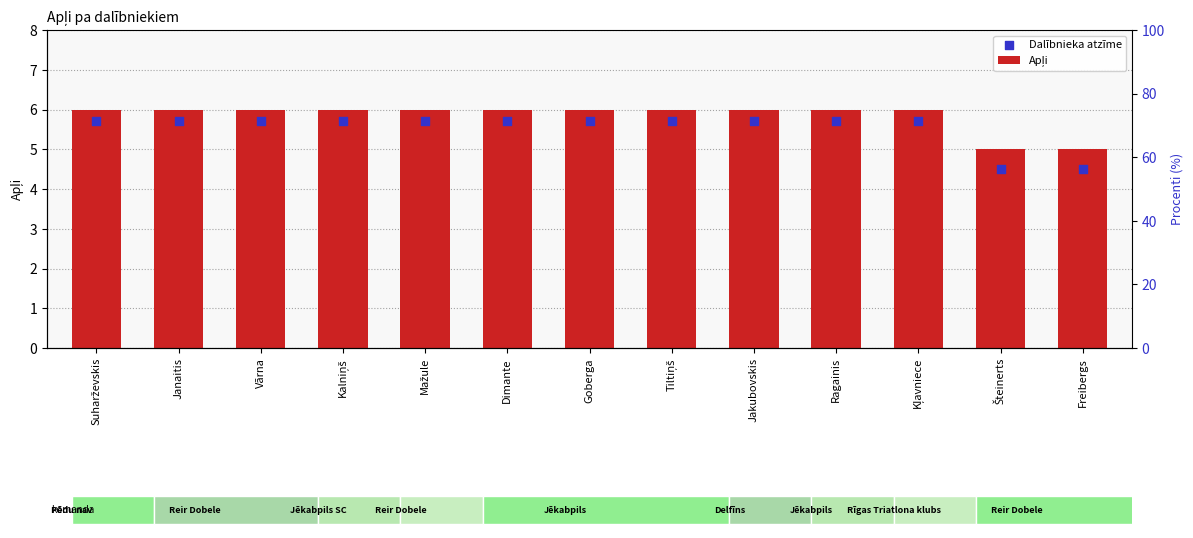

Is the value of Apļi at Suharževskis greater than the value of Dalībnieka atzīme at Jakubovskis?

Yes